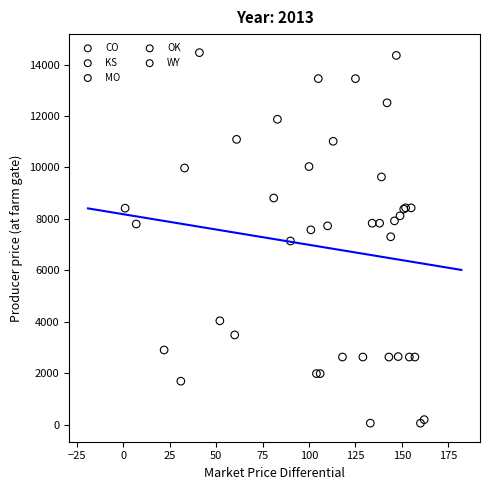

What are all the series names shown in the legend?

CO, KS, MO, OK, WY